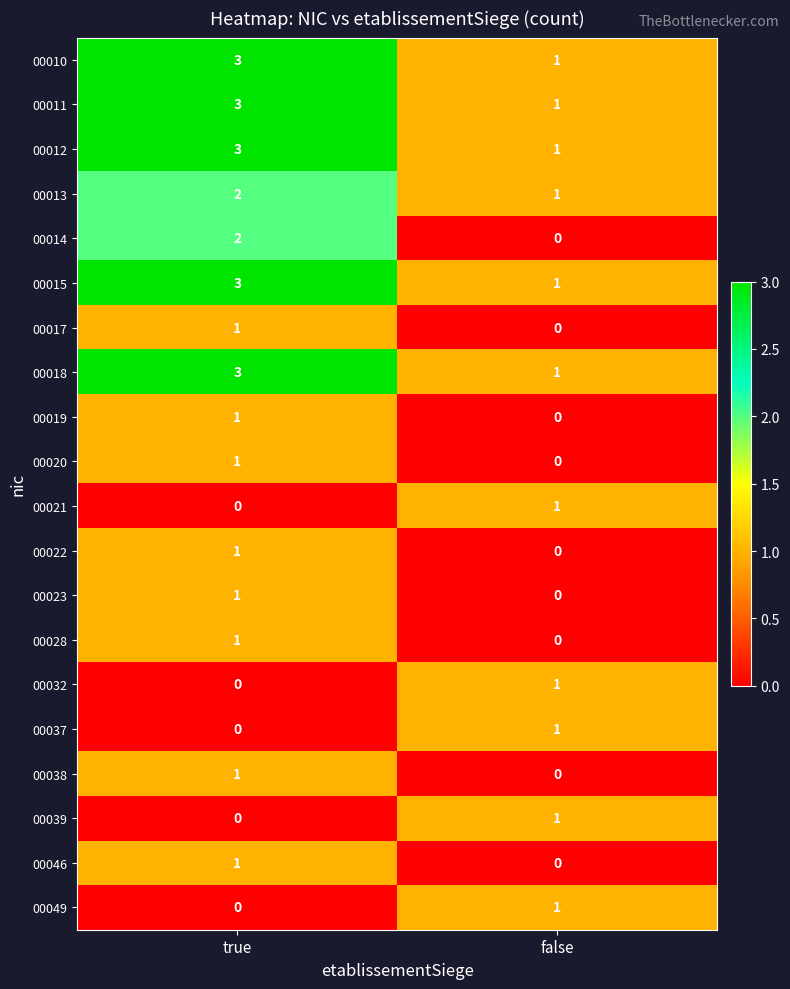

How many categories are shown in the chart?

2